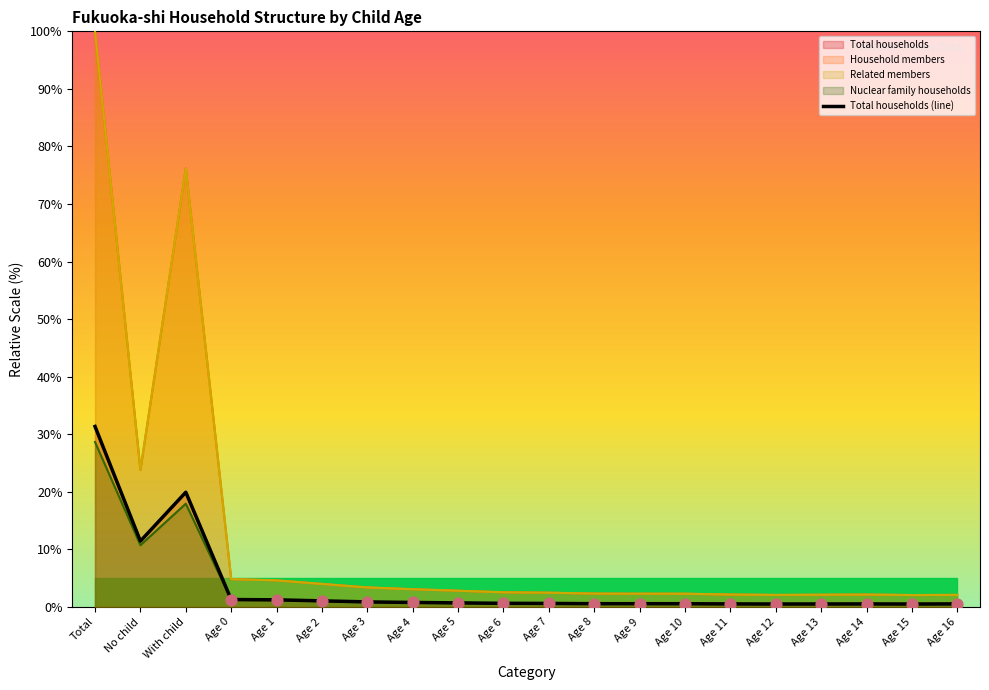

Between Age 4 and Age 10, which is larger?

Age 4